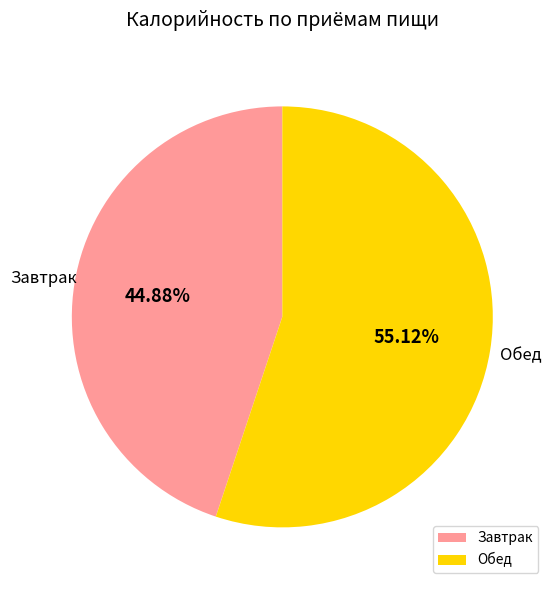

To the nearest percent, what percentage of the pie is Обед?

55%